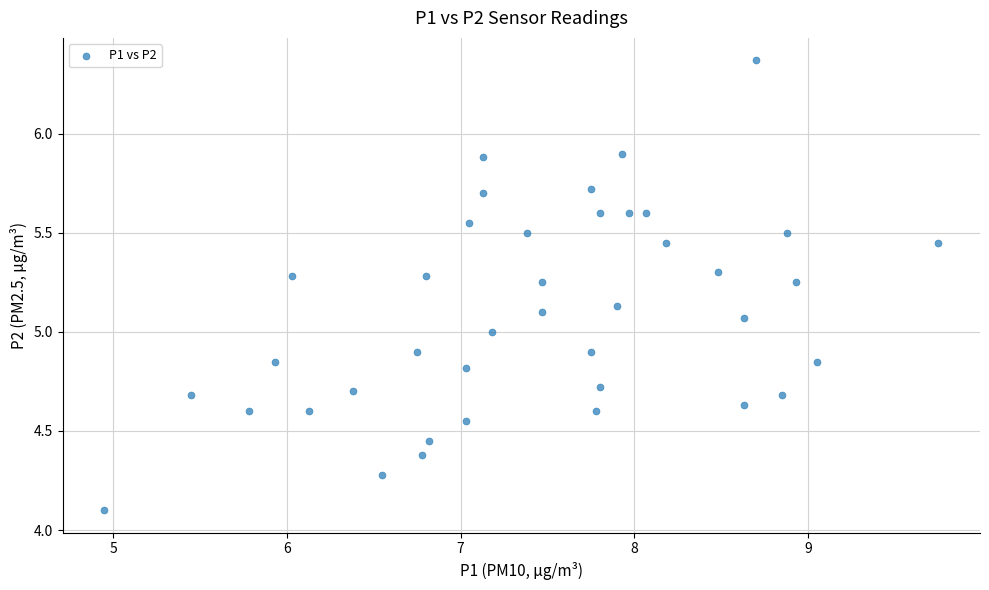

What is the range of Y values (max minus min)?

2.3